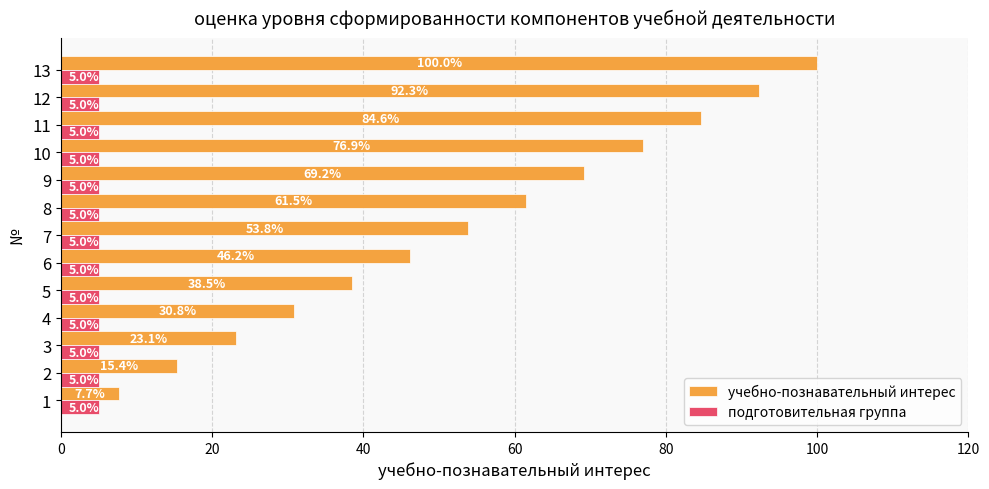

What is the difference between the maximum and second lowest values in the учебно-познавательный интерес series?

84.6